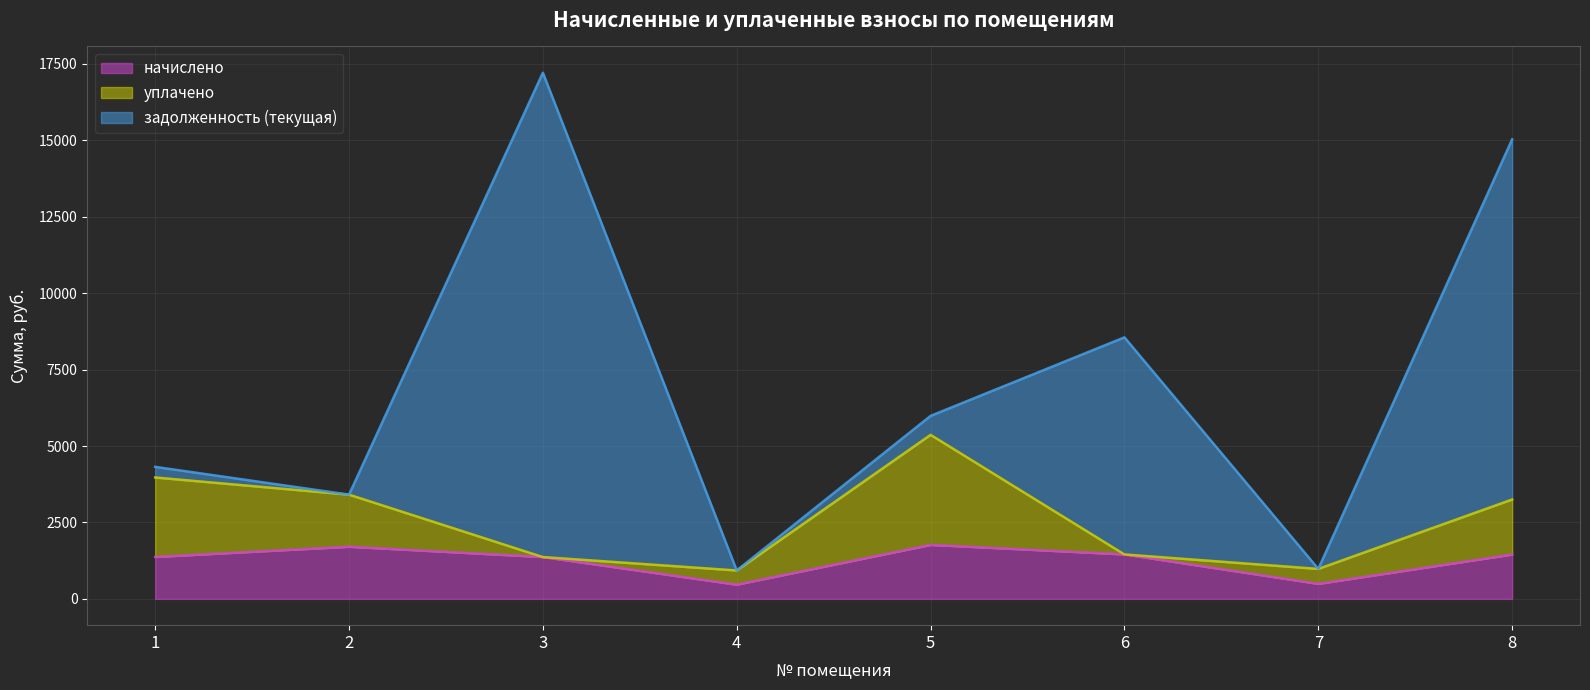

At which label does уплачено first exceed 1704?

1